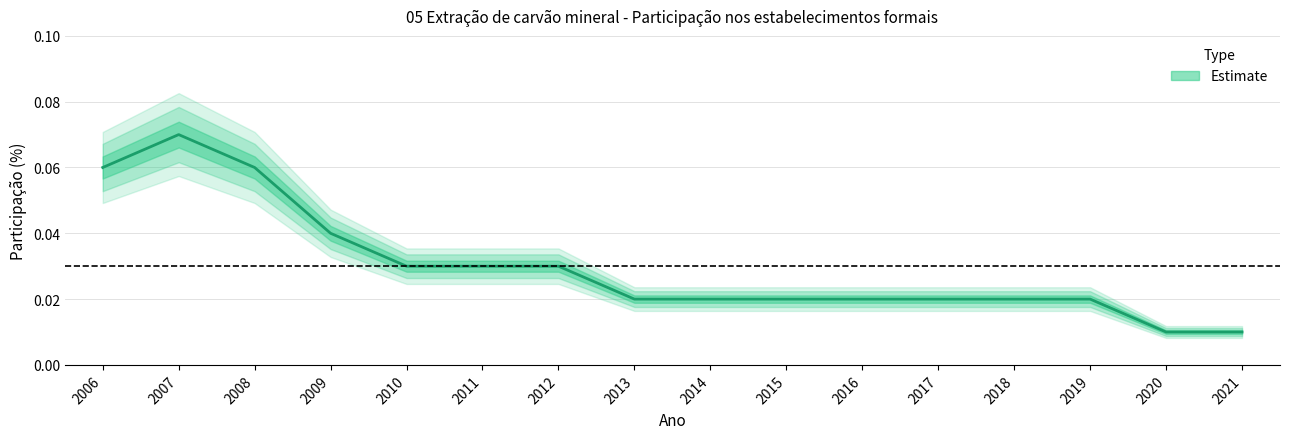

Rank the categories by value from highest to lowest.

2007, 2006, 2008, 2009, 2010, 2011, 2012, 2013, 2014, 2015, 2016, 2017, 2018, 2019, 2020, 2021